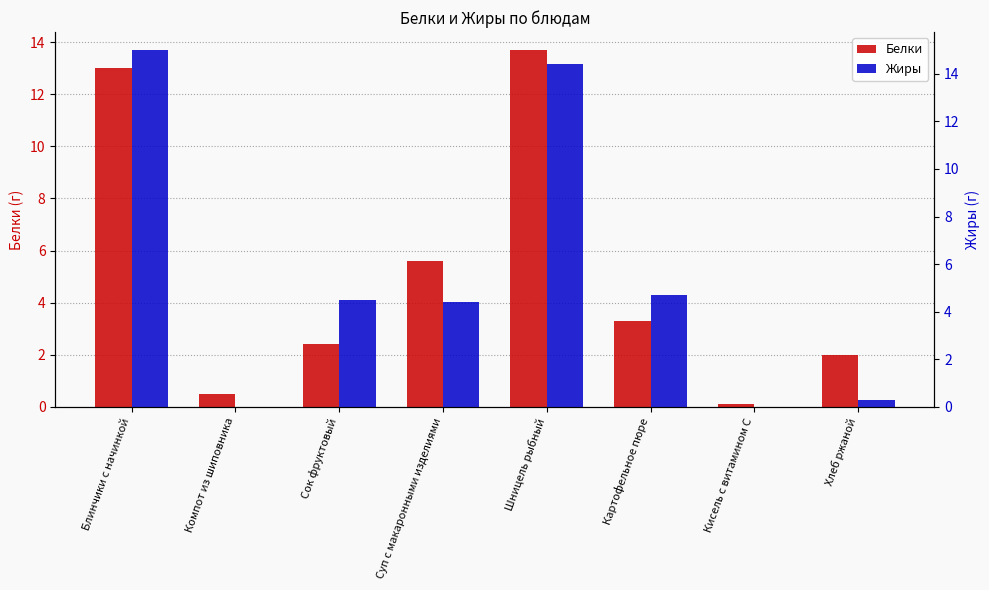

What is the lowest value of the Белки series?

0.1